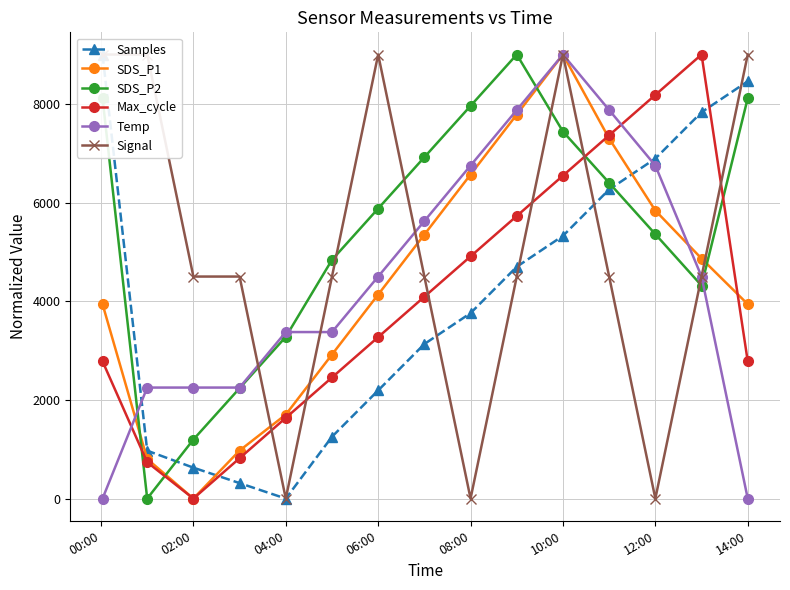

Is it true that Temp equals 9593.3 at 12:00?

False